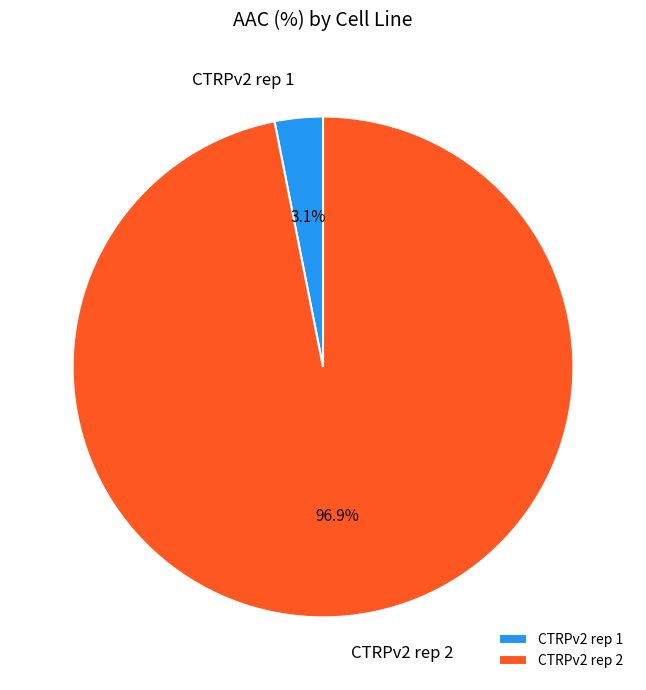

To the nearest percent, what is the difference between the largest and smallest slice percentages?

94%